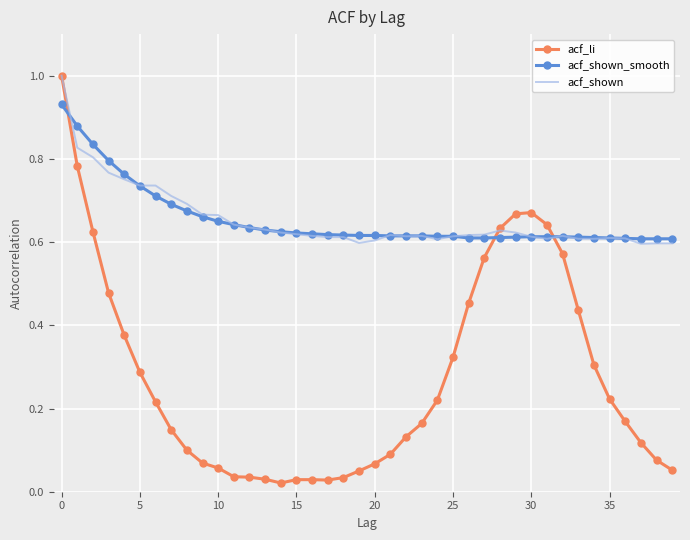

What is the greatest value displayed?

1.0